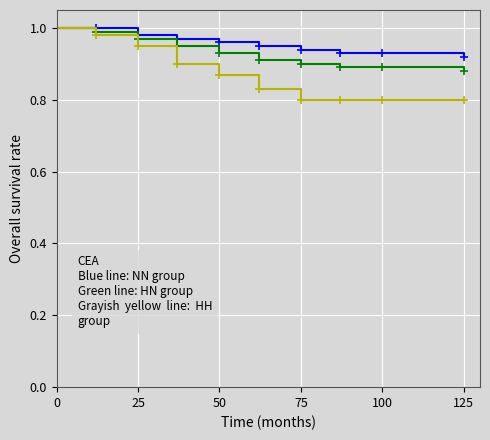

Does the chart have visible grid lines?

Yes